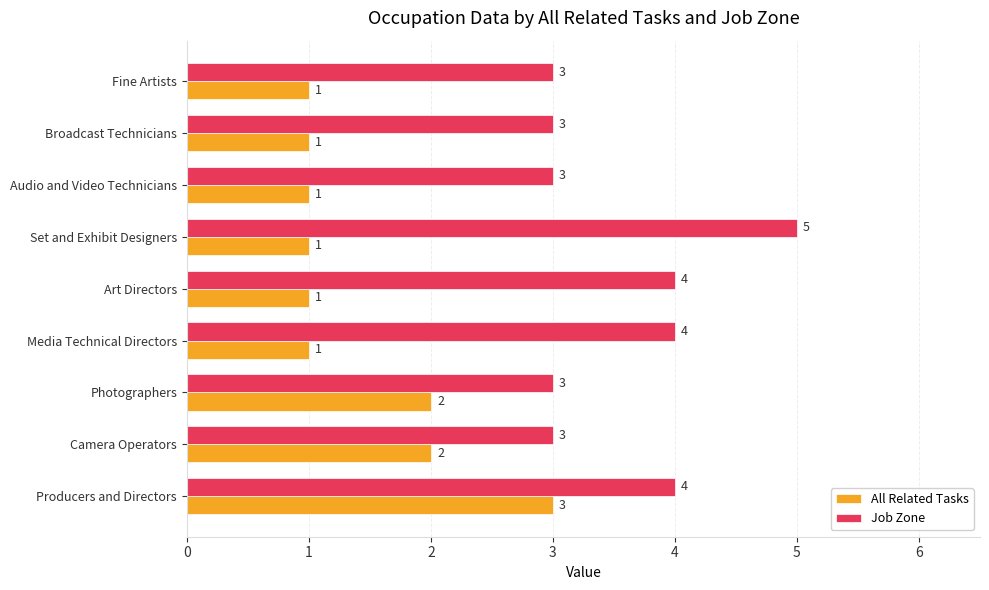

What is the difference between the highest and lowest values at Art Directors?

3